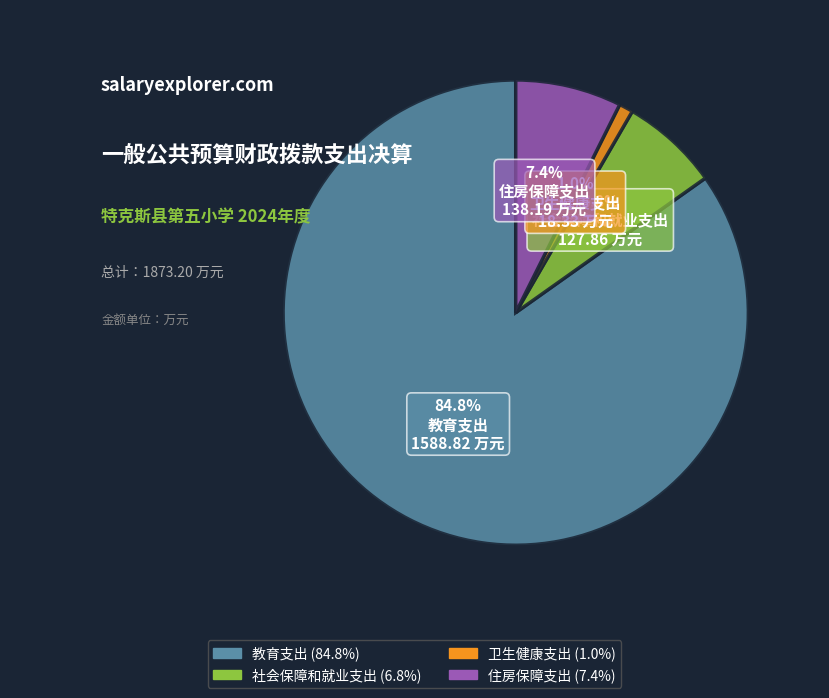

How many segments does this pie chart have?

4